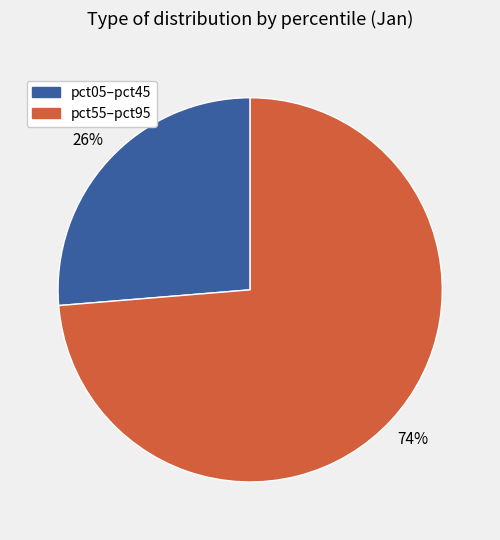

Is there any slice that represents more than half of the pie?

Yes